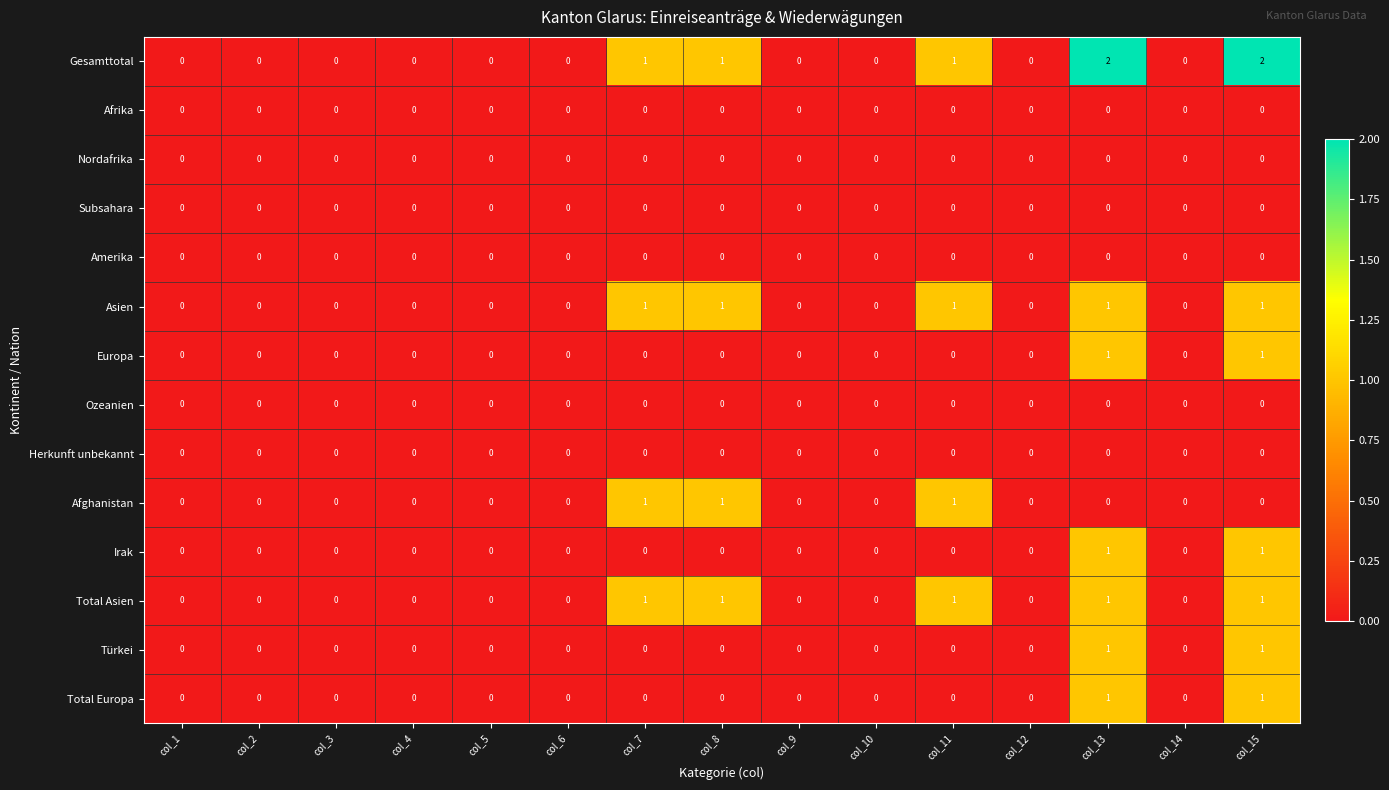

Count the Total Asien values in the range 0 to 1.

15